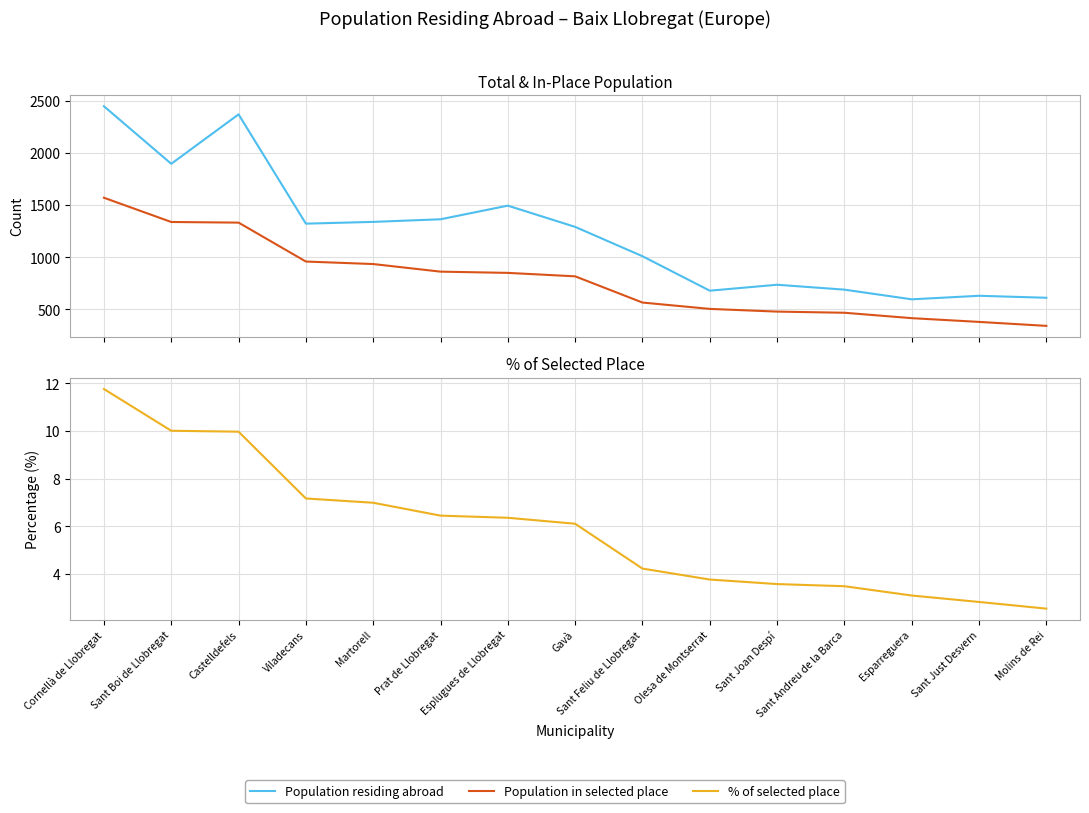

What is the sum of all Population in selected place values?

11816.0